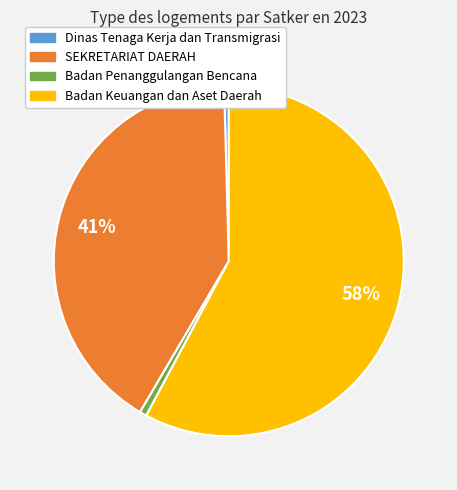

Which category has the biggest portion of the pie?

Badan Keuangan dan Aset Daerah